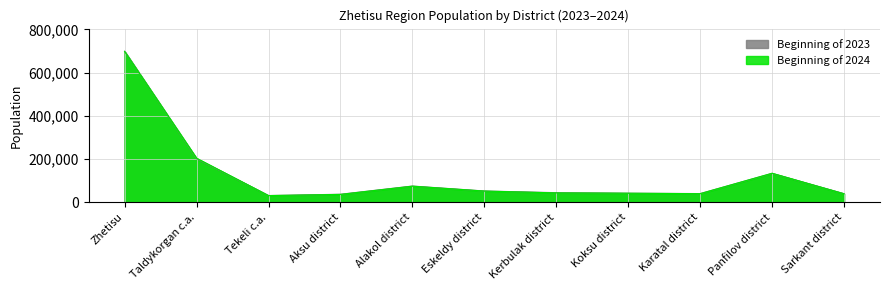

How many interior local peaks does the Beginning of 2023 series have?

2